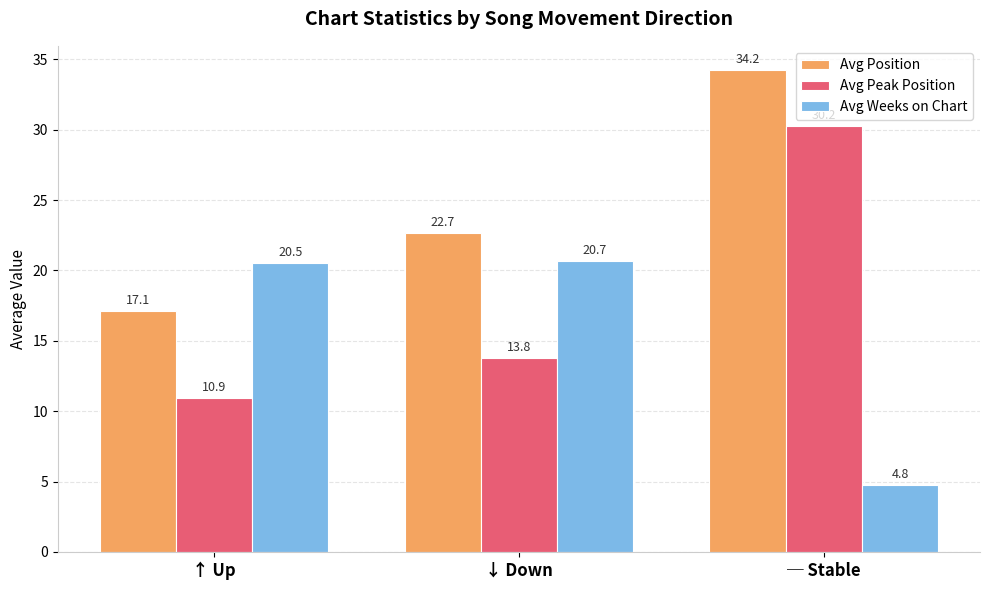

What is the sum of the Avg Weeks on Chart values at ─ Stable and ↓ Down?

25.4